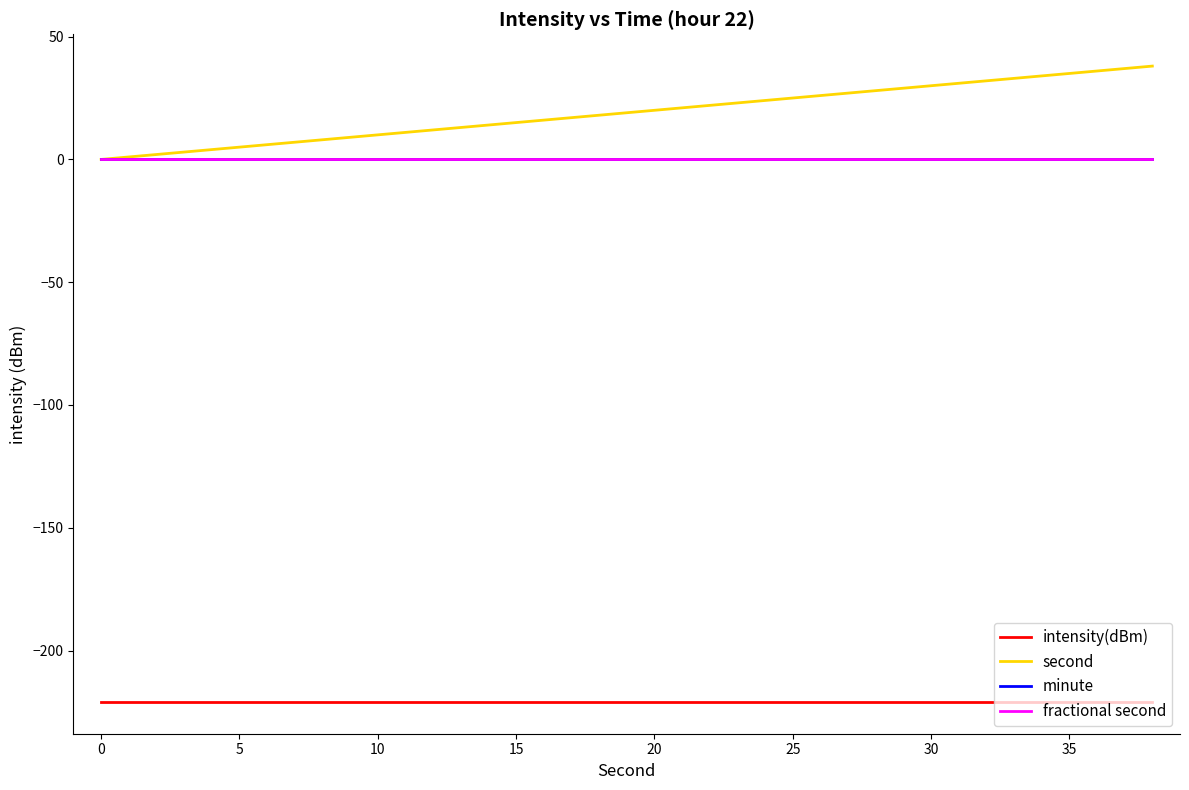

Does the chart display data point markers on the line(s)?

No